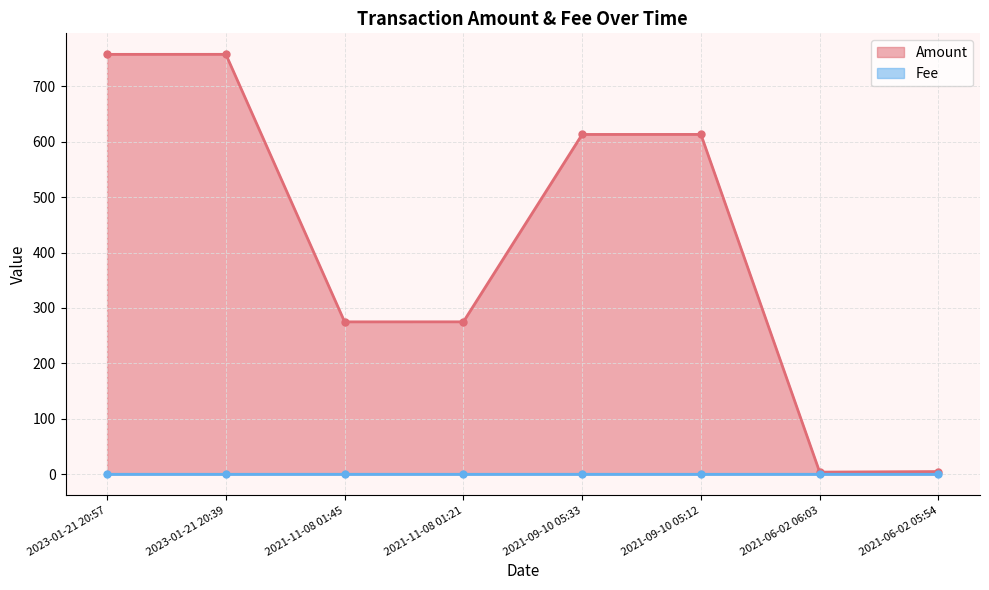

True or false: Fee and Amount intersect in this chart.

False